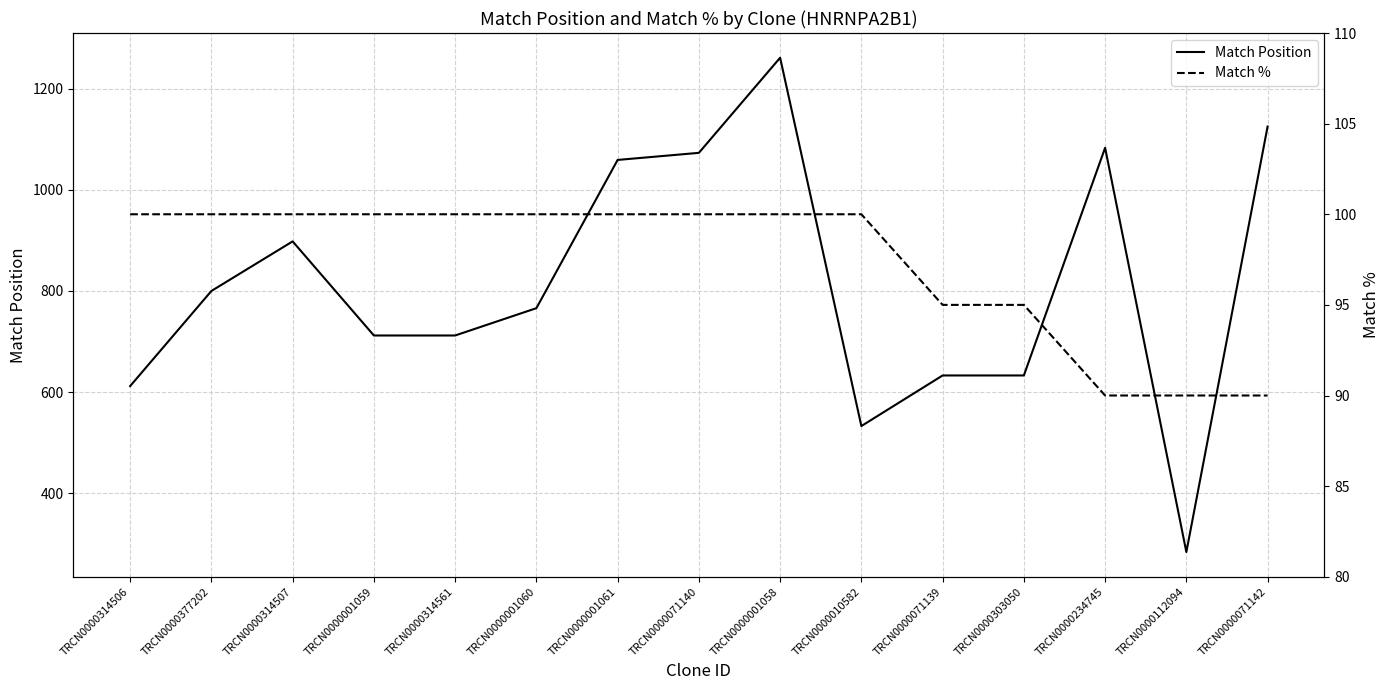

What is the value of the Match % point at the 8th from the left?

100